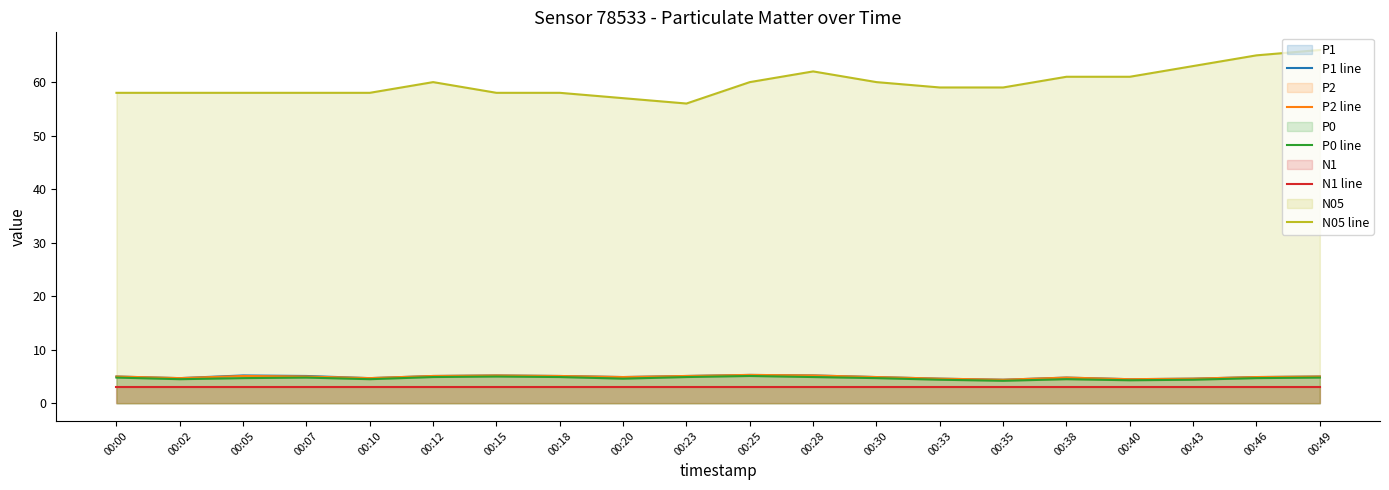

What is the average value of the P0 line series?

4.7